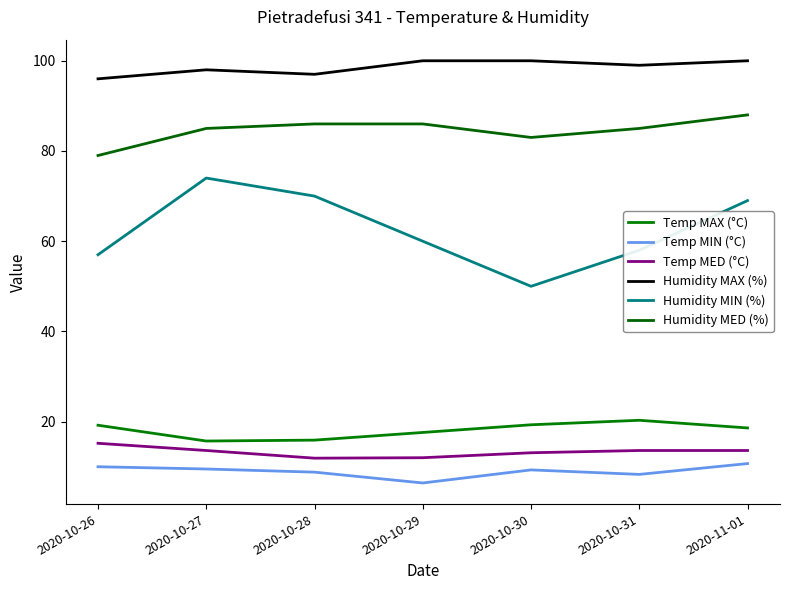

Which category has the highest value across all series?

2020-10-29